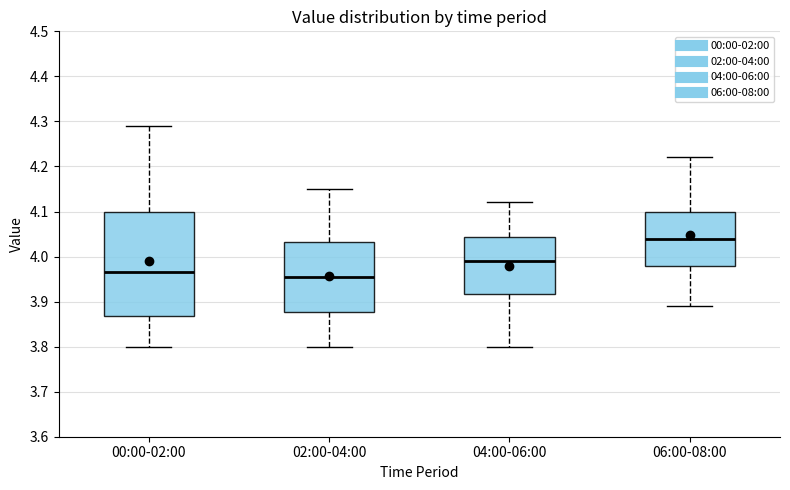

Where does the median line of the box for 02:00-04:00 sit on the y-axis? The values are not printed on the chart, so give them approximately, as read against the axis.

3.96